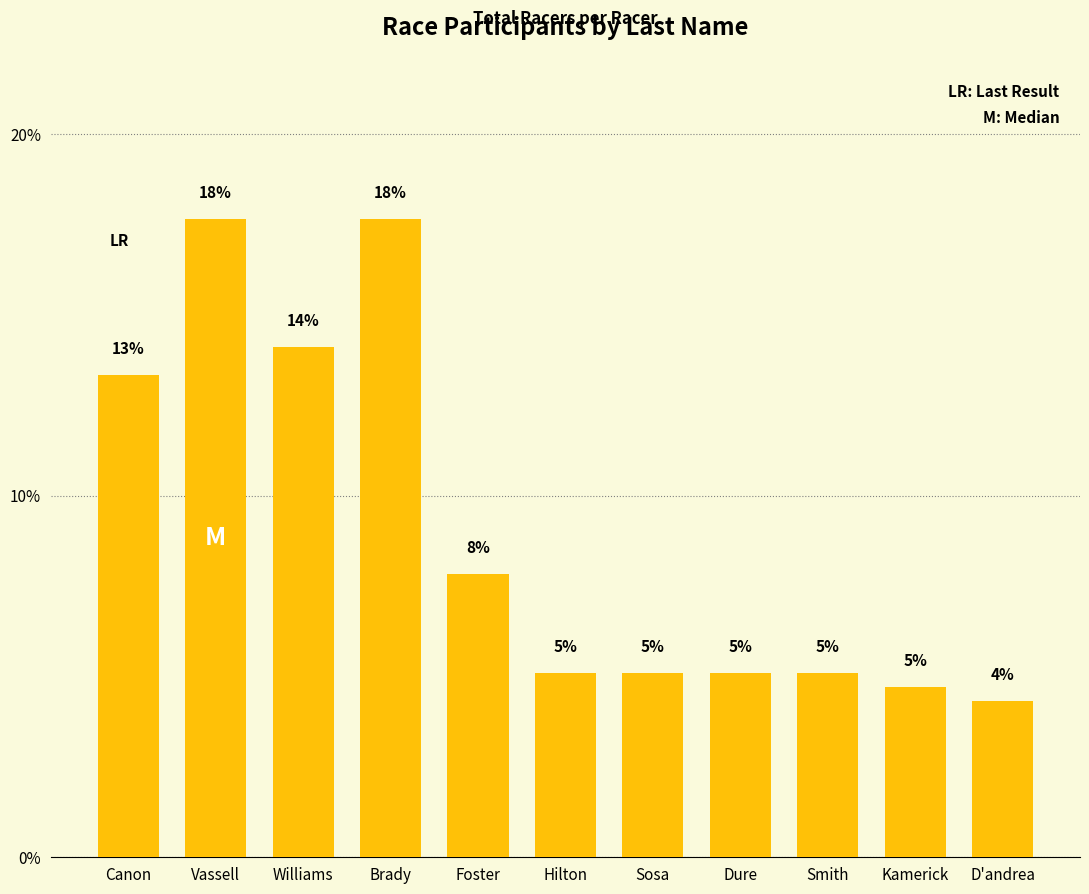

Rank the categories by value from lowest to highest.

D'andrea, Kamerick, Hilton, Sosa, Dure, Smith, Foster, Canon, Williams, Vassell, Brady